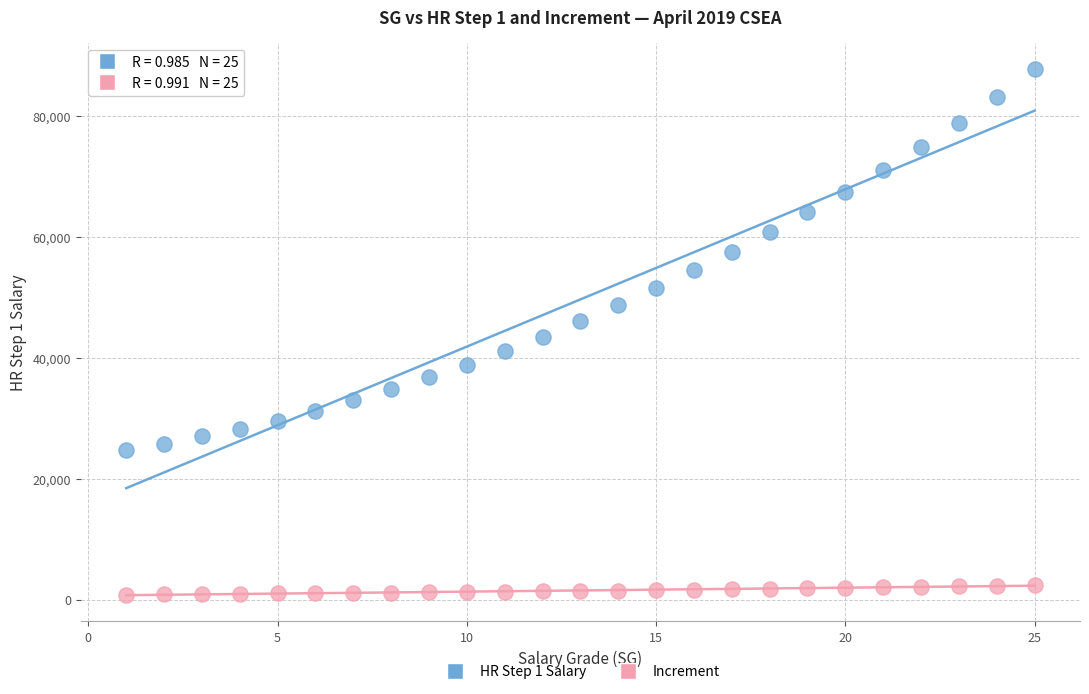

Which series contains the lowest Y value?

Increment